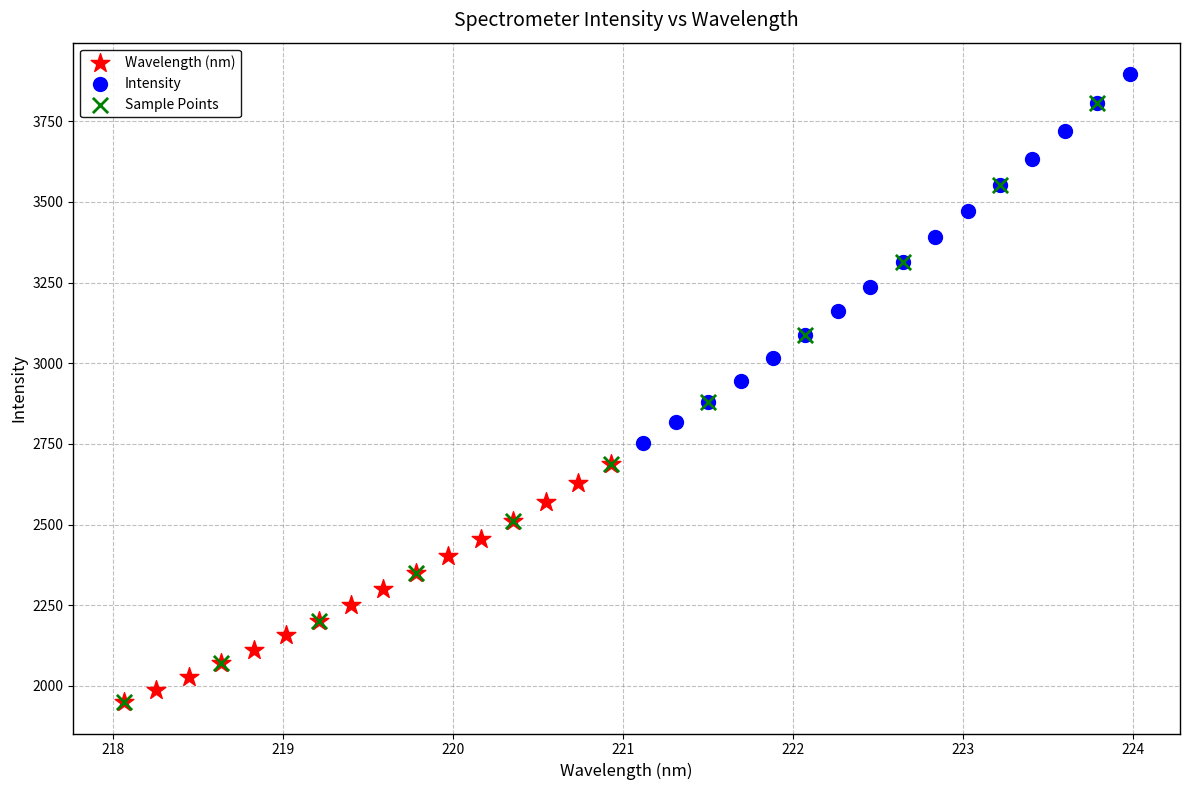

Which series contains the highest Y value?

Intensity